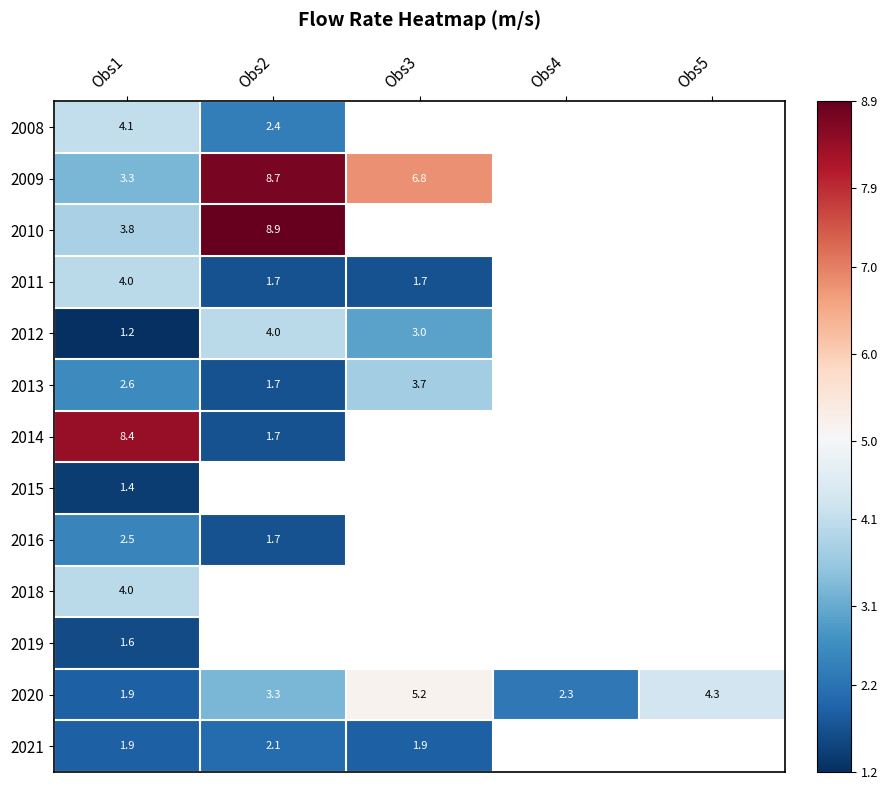

The value of 2020 at Obs3 is 9.0. True or false?

False